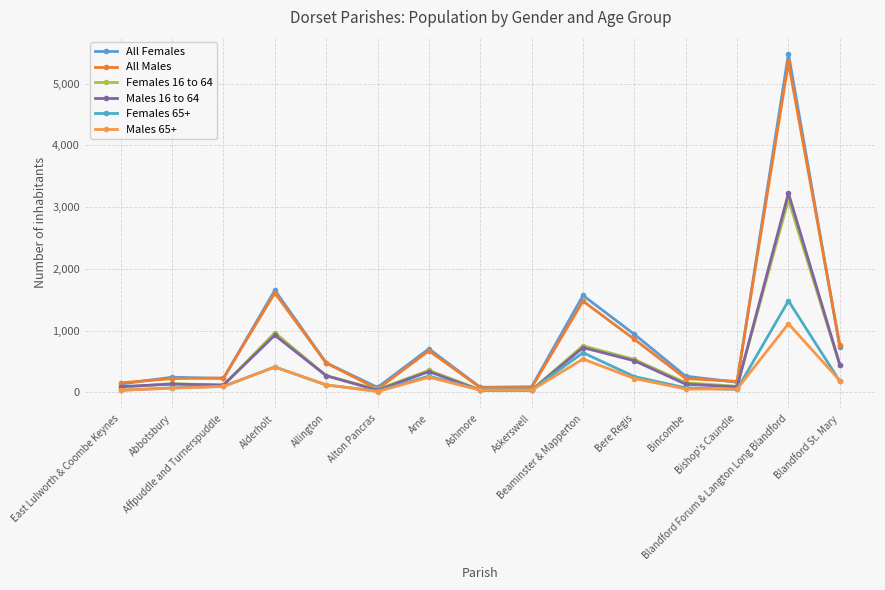

What are all the series names shown in the legend?

All Females, All Males, Females 16 to 64, Males 16 to 64, Females 65+, Males 65+